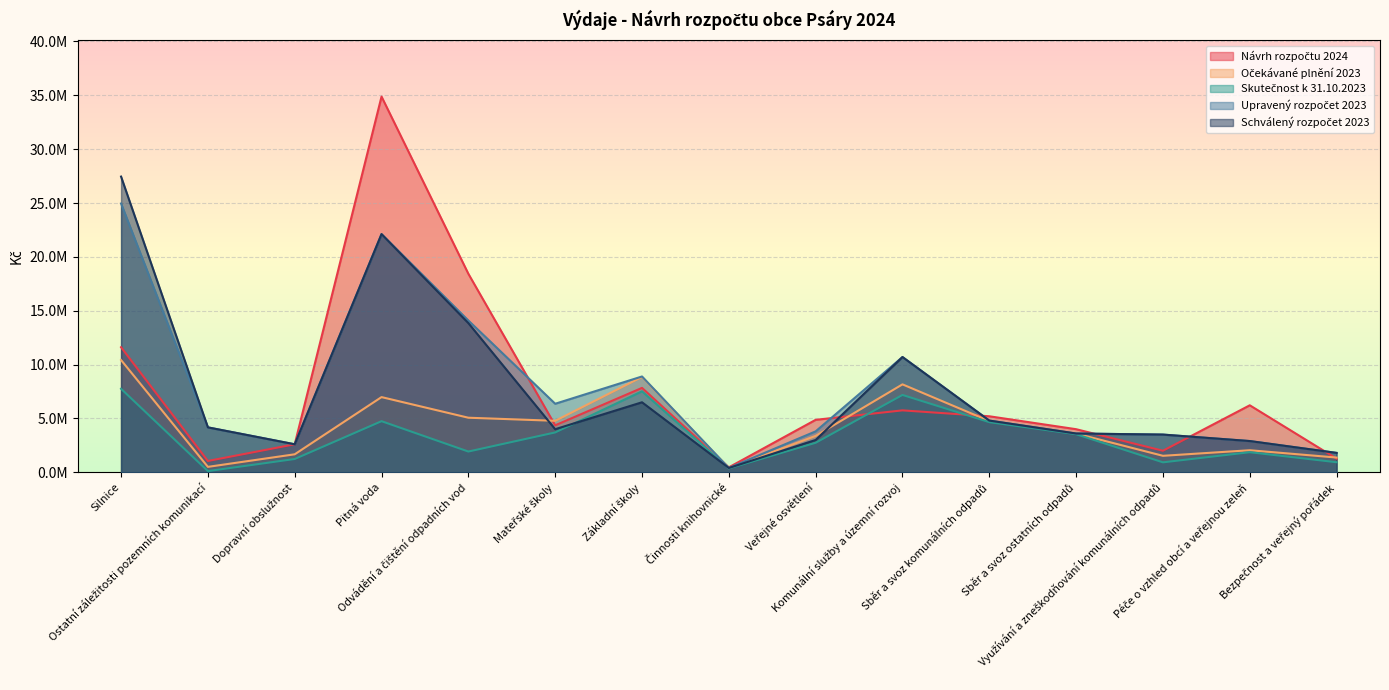

Reading left to right, what are all the values shown in this chart?

Návrh rozpočtu 2024: 11611000	1050000	2600000	34880000	18430000	4360000	7835000	460000	4870000	5749000	5200000	4000000	2000000	6220000	1269000
Očekávané plnění 2023: 10421200	503000	1670000	6980480	5066000	4779512	8849372	386000	3379100	8162545	4760000	3595000	1530000	2047200	1369000
Skutečnost k 31.10.2023: 7752920	111111	1234325	4744530	1926349	3700527	7519208	360024	2739943	7180613	4656206	3537633	924014	1864463	933904
Upravený rozpočet 2023: 24953000	4170000	2600000	22111100	14091300	6362072	8894684	400000	3800000	10700000	4800000	3600000	3500000	2900000	1800000
Schválený rozpočet 2023: 27453000	4170000	2600000	22111100	13849500	4000000	6500000	400000	3000000	10700000	4800000	3600000	3500000	2900000	1800000